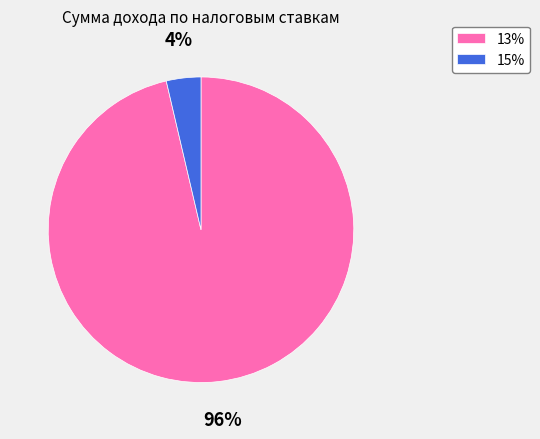

To the nearest percent, what portion does 13% represent?

96%